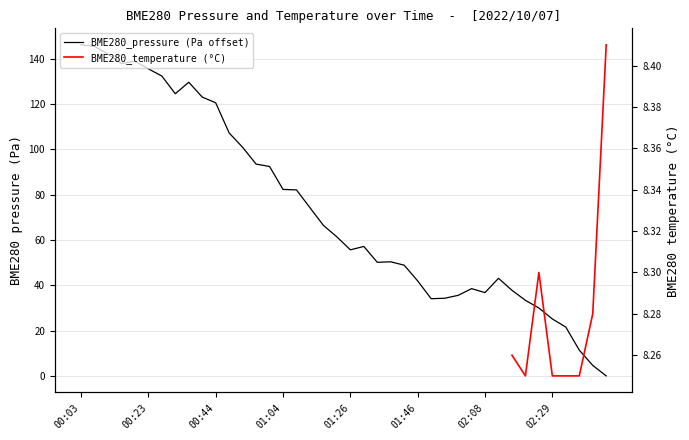

What position from the left is 01:21?

20